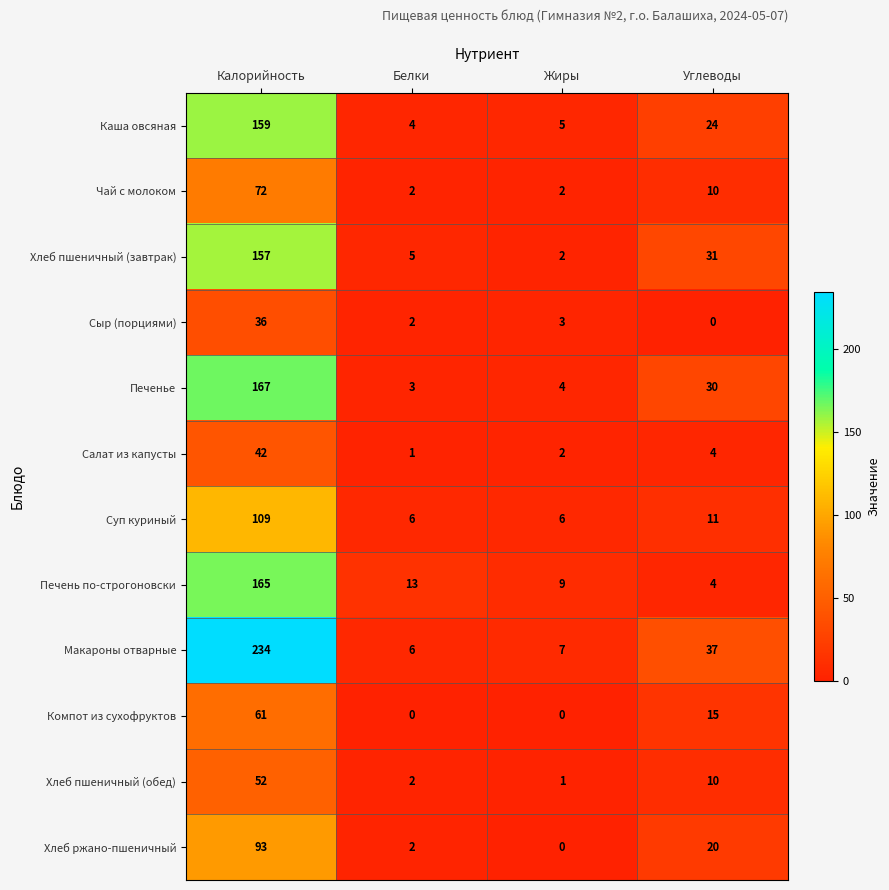

Read the Суп куриный value at Жиры, to the nearest 10.

10